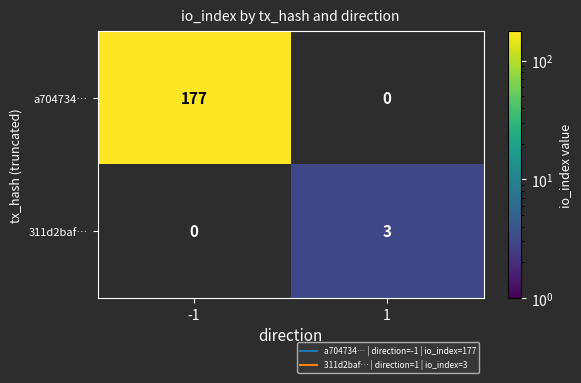

Rank the series by their maximum value, from lowest to highest.

311d2baf…, a704734…